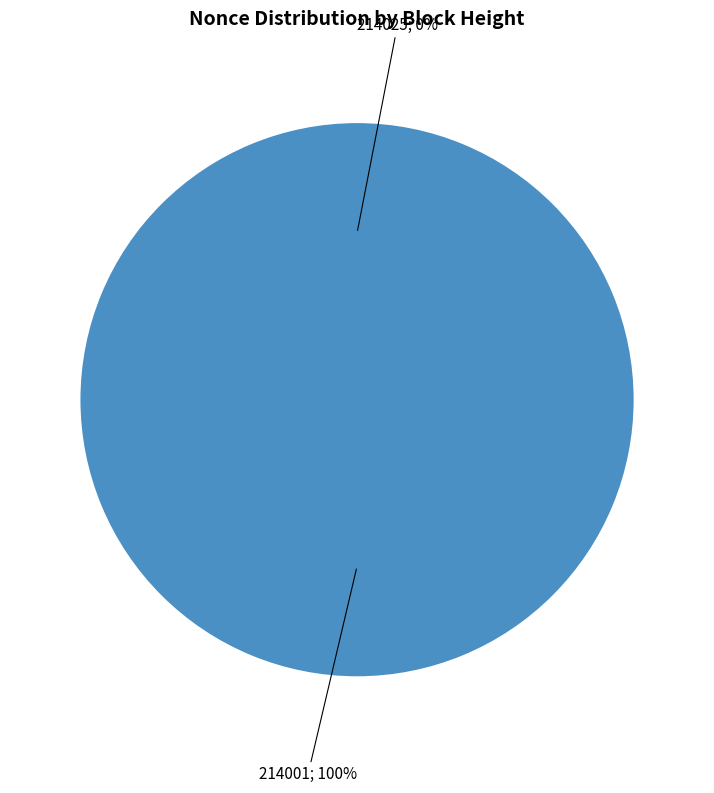

To the nearest percent, what is the combined percentage of 214001 and 214025?

100%